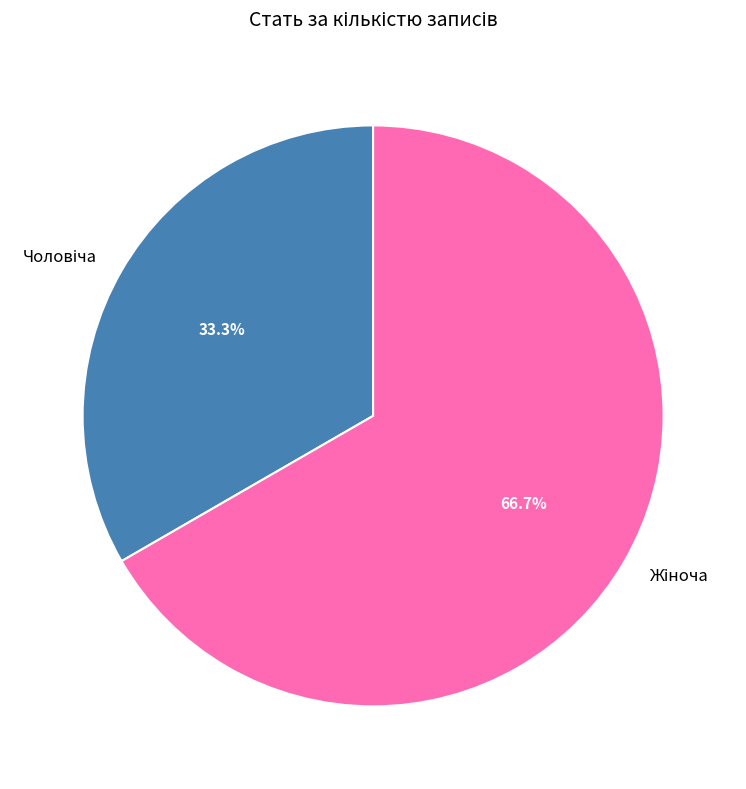

Is there any slice that represents more than half of the pie?

Yes